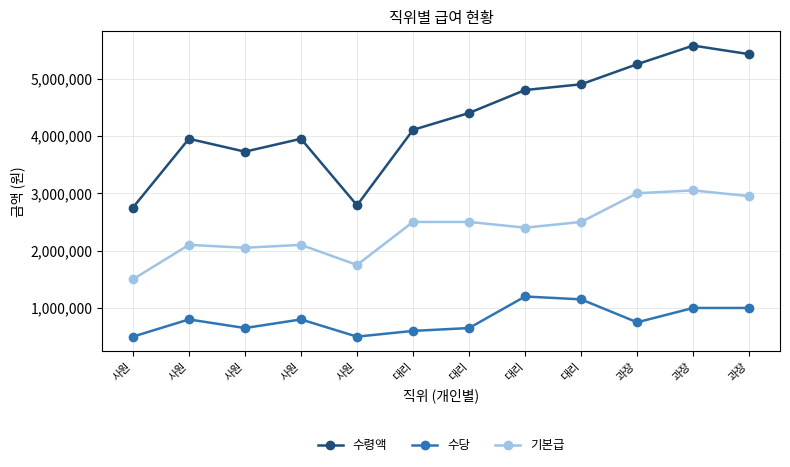

At which label does 수령액 reach its peak?

과장